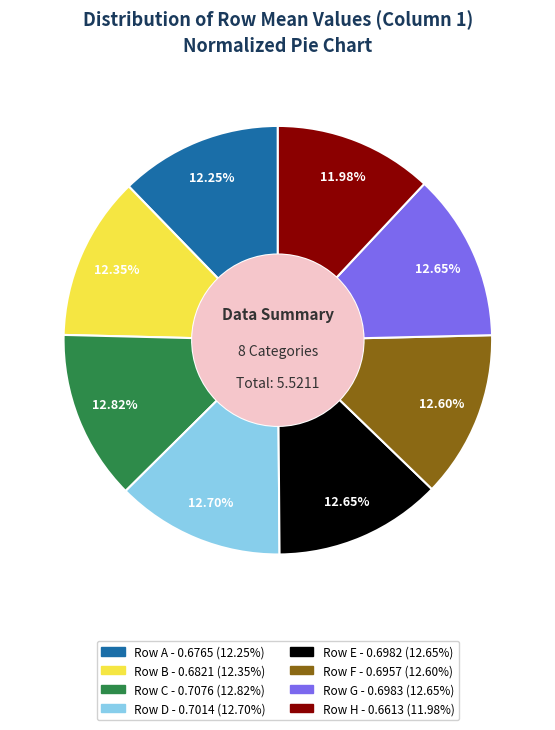

Is there a majority slice in this chart?

No